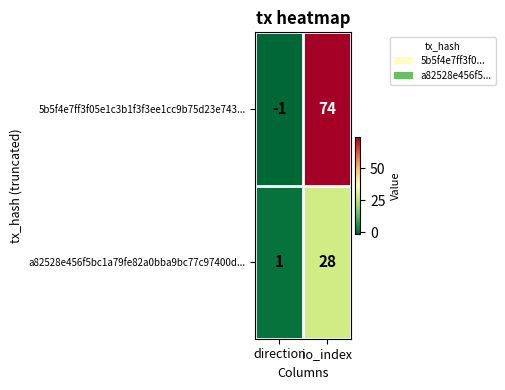

Reading left to right, extract all data points from this chart.

5b5f4e7ff3f05e1c3b1f3f3ee1cc9b75d23e743...: -1	74
a82528e456f5bc1a79fe82a0bba9bc77c97400d...: 1	28